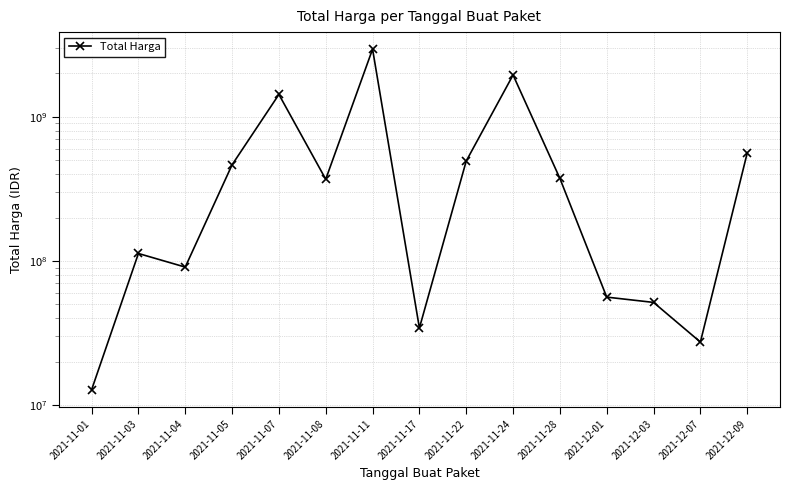

Reading left to right, extract all data points from this chart.

12787500	112661270	90672075	464002100	1425867900	368566000	2938963240	34292000	493000000	1945326200	373404000	56152800	51601000	27412000	559971000